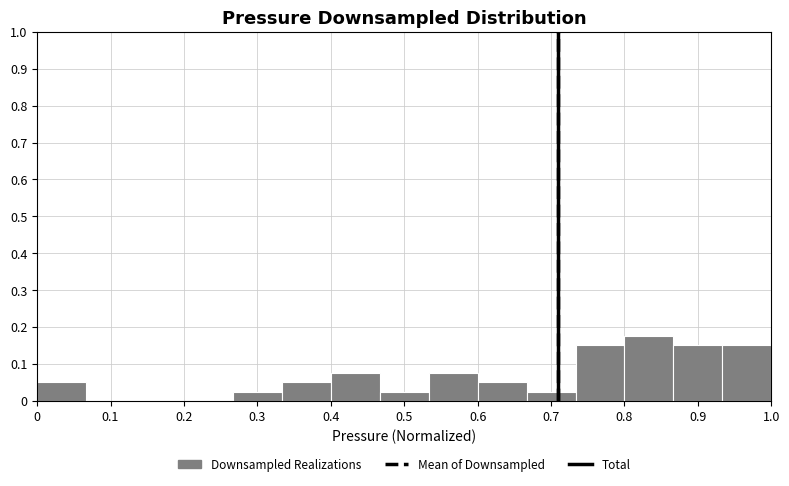

Which range on the x-axis has the tallest bar?

0.80 to 0.87